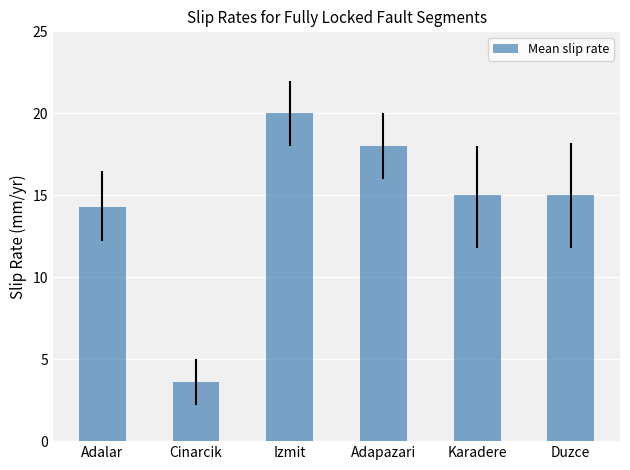

Is it true that the value at Adalar is 21.9?

False